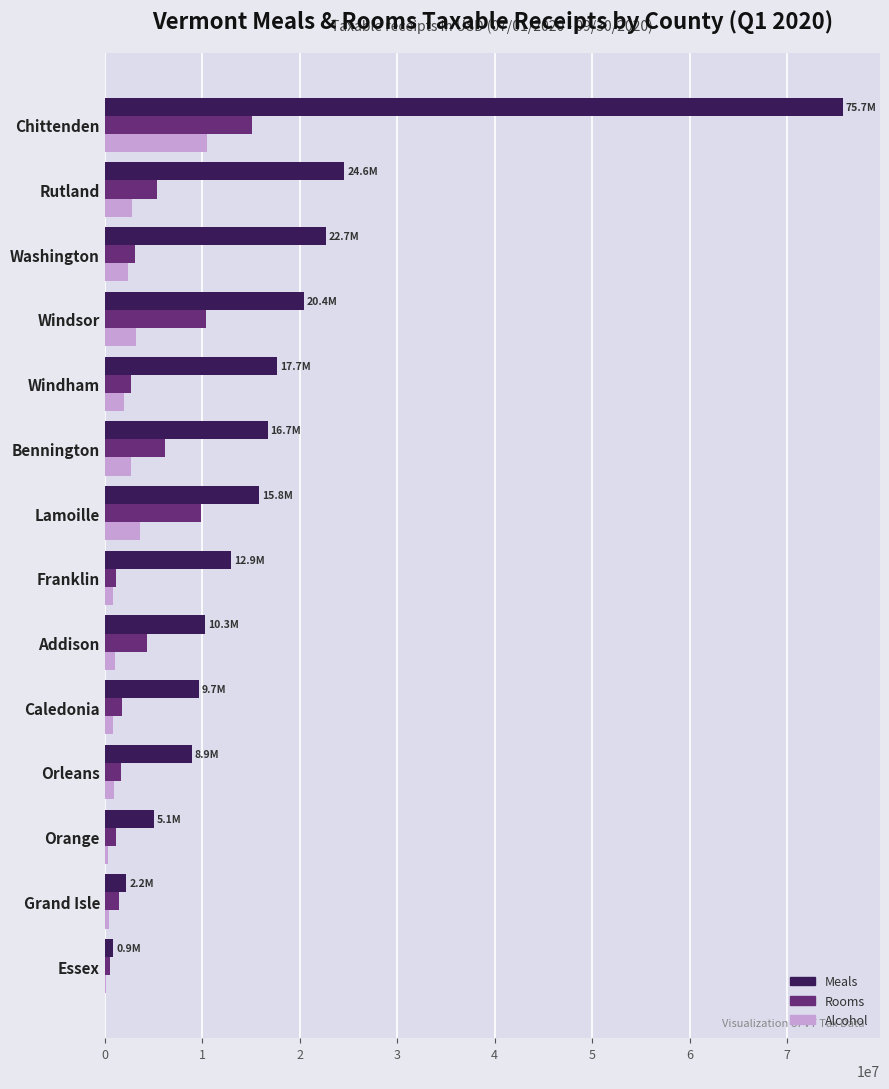

What are all the series names shown in the legend?

Meals, Rooms, Alcohol